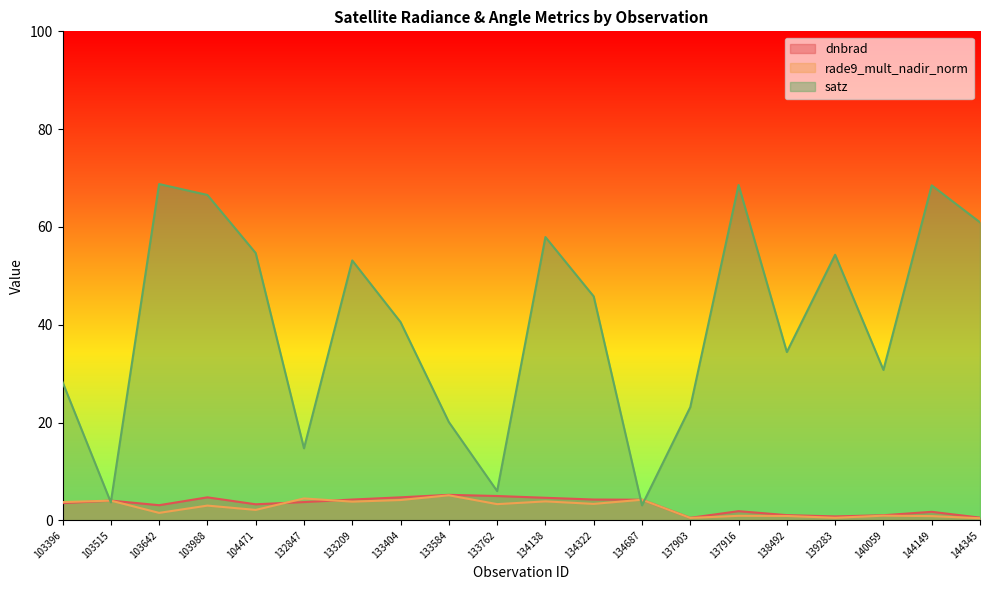

Reading left to right, extract all data points from this chart.

dnbrad: 3.5	4.0	3.1	4.7	3.3	3.7	4.2	4.7	5.2	5.0	4.6	4.2	4.2	0.5	1.9	1.1	0.8	1.0	1.7	0.6
rade9_mult_nadir_norm: 3.7	4.0	1.5	3.0	2.1	4.5	3.8	4.2	5.1	3.3	3.9	3.4	4.2	0.5	0.9	0.9	0.5	0.9	0.9	0.4
satz: 28.3	3.7	68.8	66.5	54.7	14.7	53.1	40.5	20.1	6.0	57.9	45.8	3.1	23.1	68.6	34.4	54.3	30.8	68.5	60.9